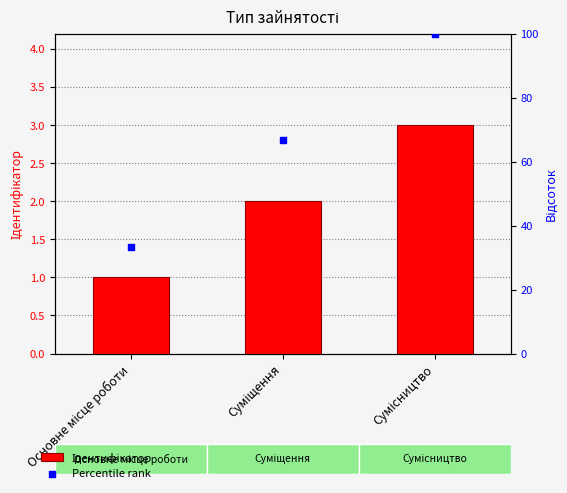

Which series contains the highest Y value?

Percentile rank